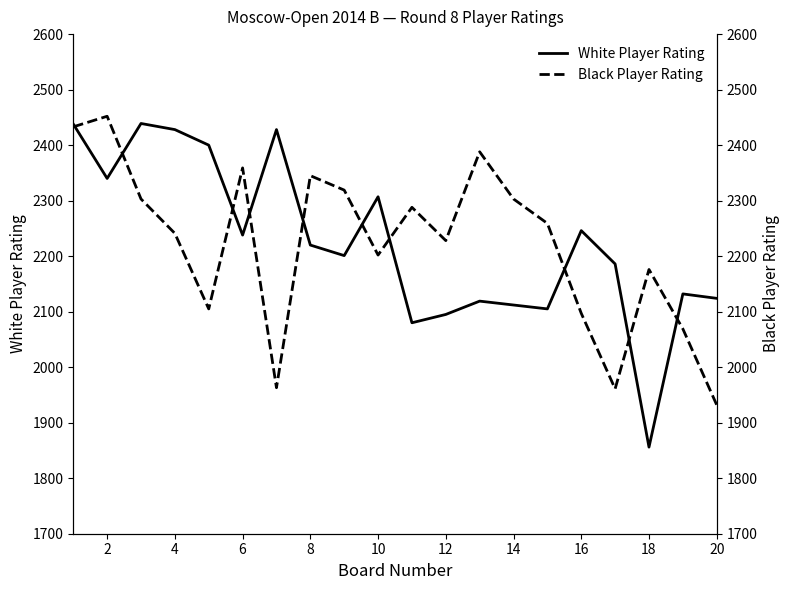

Rank the series by their average value, from lowest to highest.

Black Player Rating, White Player Rating